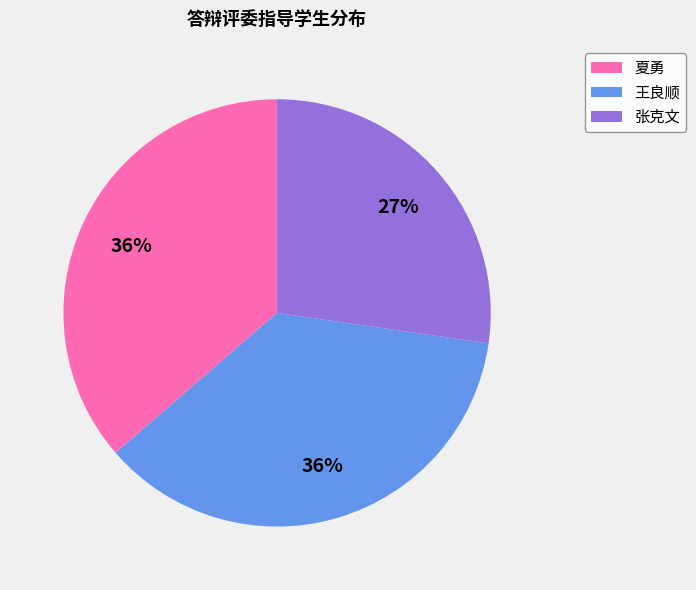

Does 王良顺 account for over 50% of the chart?

No